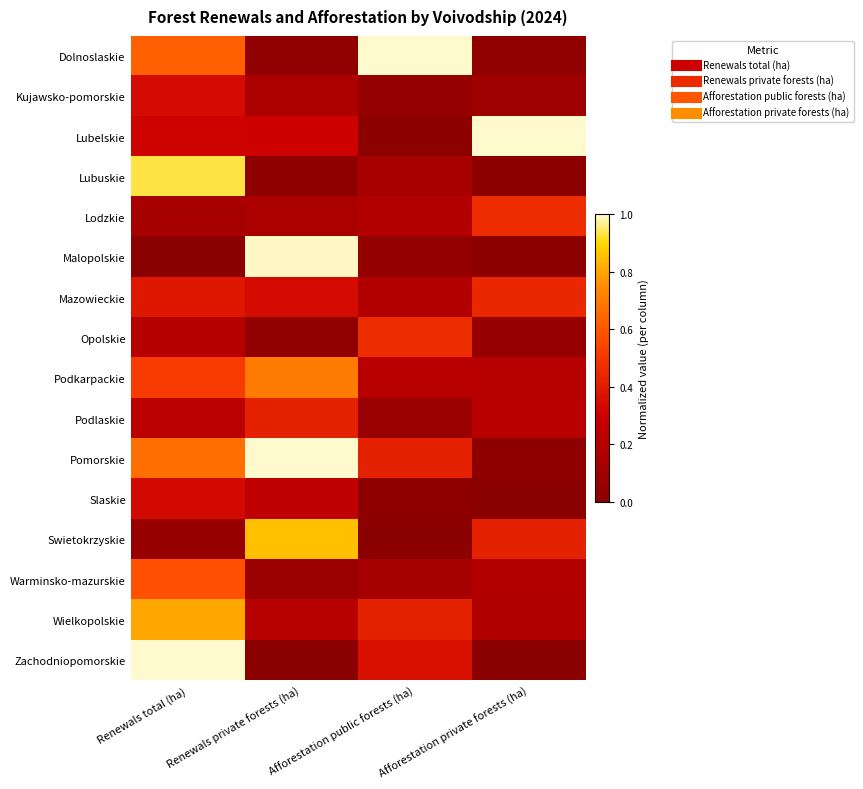

Reading left to right, transcribe all the data shown in this chart.

Dolnoslaskie: Renewals total (ha)=0.6	Renewals private forests (ha)=0.0	Afforestation public forests (ha)=1.0	Afforestation private forests (ha)=0.0
Kujawsko-pomorskie: Renewals total (ha)=0.3	Renewals private forests (ha)=0.2	Afforestation public forests (ha)=0.0	Afforestation private forests (ha)=0.1
Lubelskie: Renewals total (ha)=0.3	Renewals private forests (ha)=0.3	Afforestation public forests (ha)=0.0	Afforestation private forests (ha)=1.0
Lubuskie: Renewals total (ha)=0.9	Renewals private forests (ha)=0.0	Afforestation public forests (ha)=0.1	Afforestation private forests (ha)=0.0
Lodzkie: Renewals total (ha)=0.1	Renewals private forests (ha)=0.2	Afforestation public forests (ha)=0.2	Afforestation private forests (ha)=0.5
Malopolskie: Renewals total (ha)=0.0	Renewals private forests (ha)=1.0	Afforestation public forests (ha)=0.0	Afforestation private forests (ha)=0.0
Mazowieckie: Renewals total (ha)=0.4	Renewals private forests (ha)=0.3	Afforestation public forests (ha)=0.2	Afforestation private forests (ha)=0.4
Opolskie: Renewals total (ha)=0.2	Renewals private forests (ha)=0.0	Afforestation public forests (ha)=0.5	Afforestation private forests (ha)=0.1
Podkarpackie: Renewals total (ha)=0.5	Renewals private forests (ha)=0.7	Afforestation public forests (ha)=0.2	Afforestation private forests (ha)=0.2
Podlaskie: Renewals total (ha)=0.2	Renewals private forests (ha)=0.4	Afforestation public forests (ha)=0.1	Afforestation private forests (ha)=0.2
Pomorskie: Renewals total (ha)=0.7	Renewals private forests (ha)=1.0	Afforestation public forests (ha)=0.4	Afforestation private forests (ha)=0.0
Slaskie: Renewals total (ha)=0.3	Renewals private forests (ha)=0.2	Afforestation public forests (ha)=0.0	Afforestation private forests (ha)=0.0
Swietokrzyskie: Renewals total (ha)=0.1	Renewals private forests (ha)=0.9	Afforestation public forests (ha)=0.0	Afforestation private forests (ha)=0.4
Warminsko-mazurskie: Renewals total (ha)=0.6	Renewals private forests (ha)=0.1	Afforestation public forests (ha)=0.1	Afforestation private forests (ha)=0.2
Wielkopolskie: Renewals total (ha)=0.8	Renewals private forests (ha)=0.2	Afforestation public forests (ha)=0.4	Afforestation private forests (ha)=0.2
Zachodniopomorskie: Renewals total (ha)=1.0	Renewals private forests (ha)=0.0	Afforestation public forests (ha)=0.4	Afforestation private forests (ha)=0.0